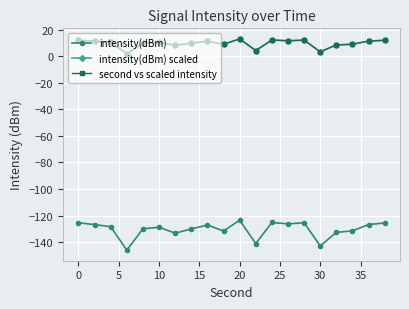

Does the chart have visible grid lines?

Yes